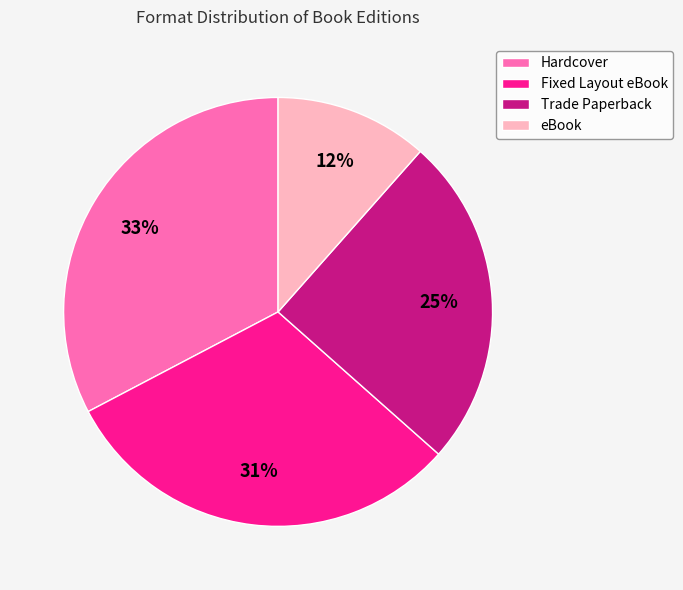

Which category has the biggest portion of the pie?

Hardcover